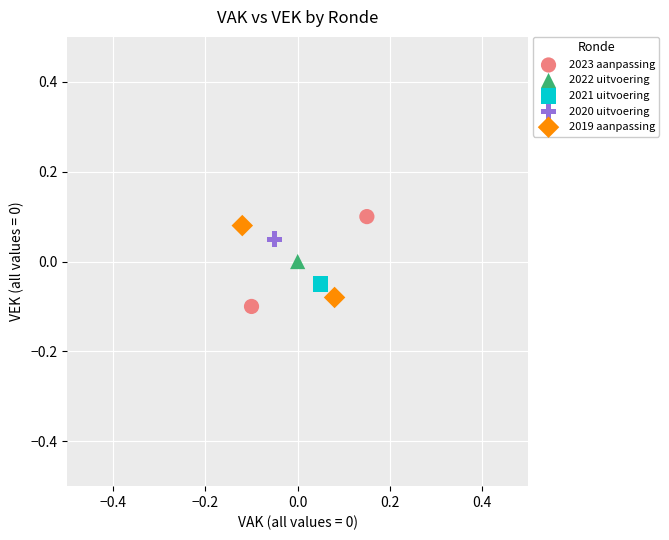

What are all the series names shown in the legend?

2023 aanpassing, 2022 uitvoering, 2021 uitvoering, 2020 uitvoering, 2019 aanpassing